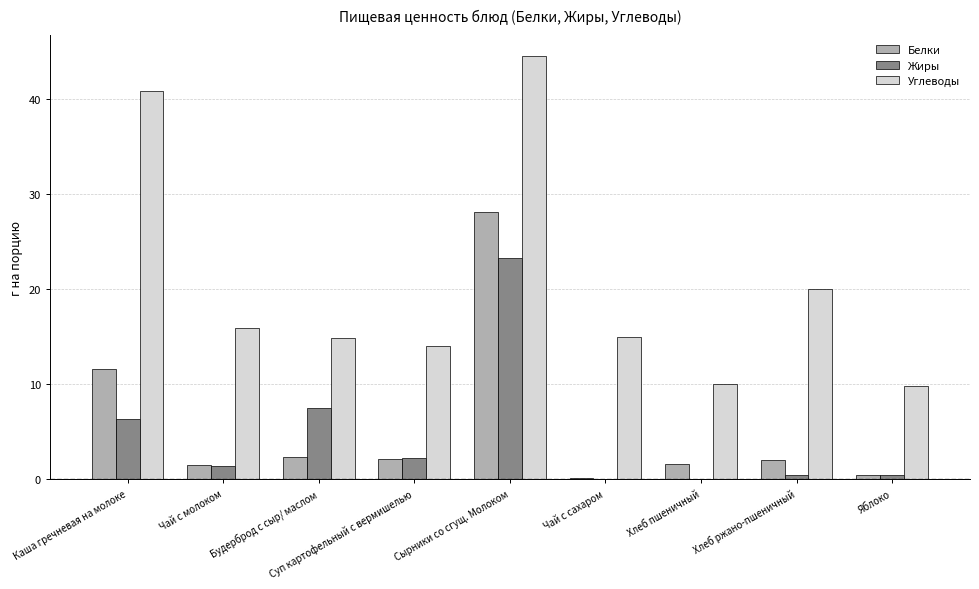

Which series changed the most between Чай с сахаром and Яблоко?

Углеводы